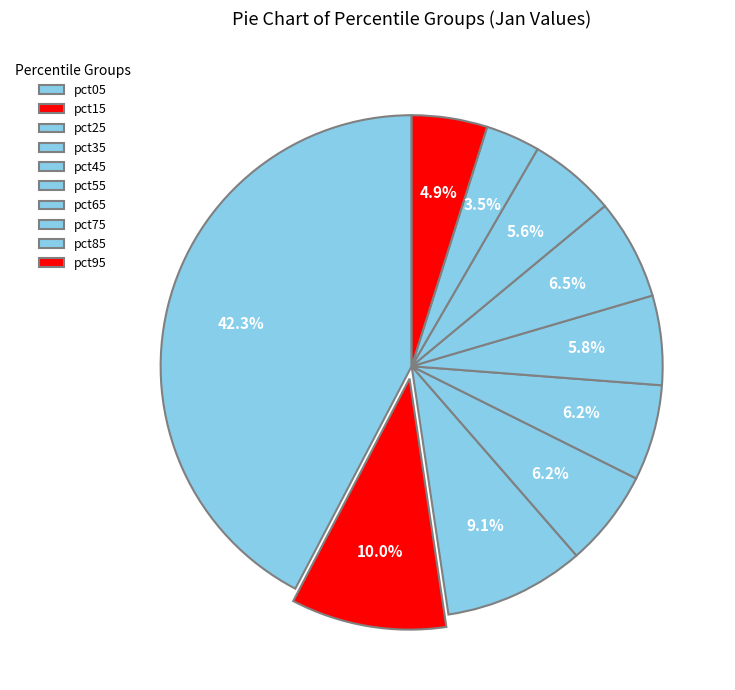

Count the number of slices in the pie.

10